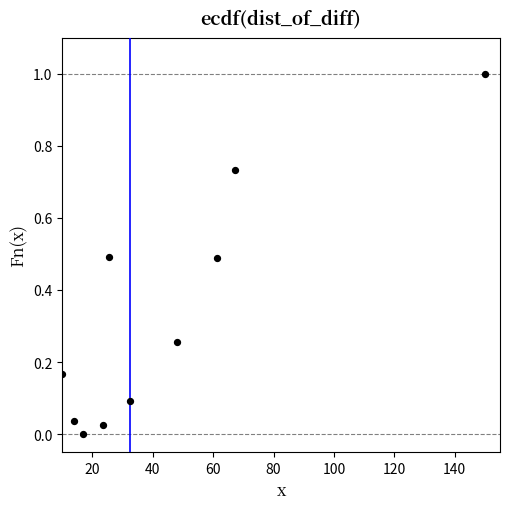

What is the average X value?

44.9